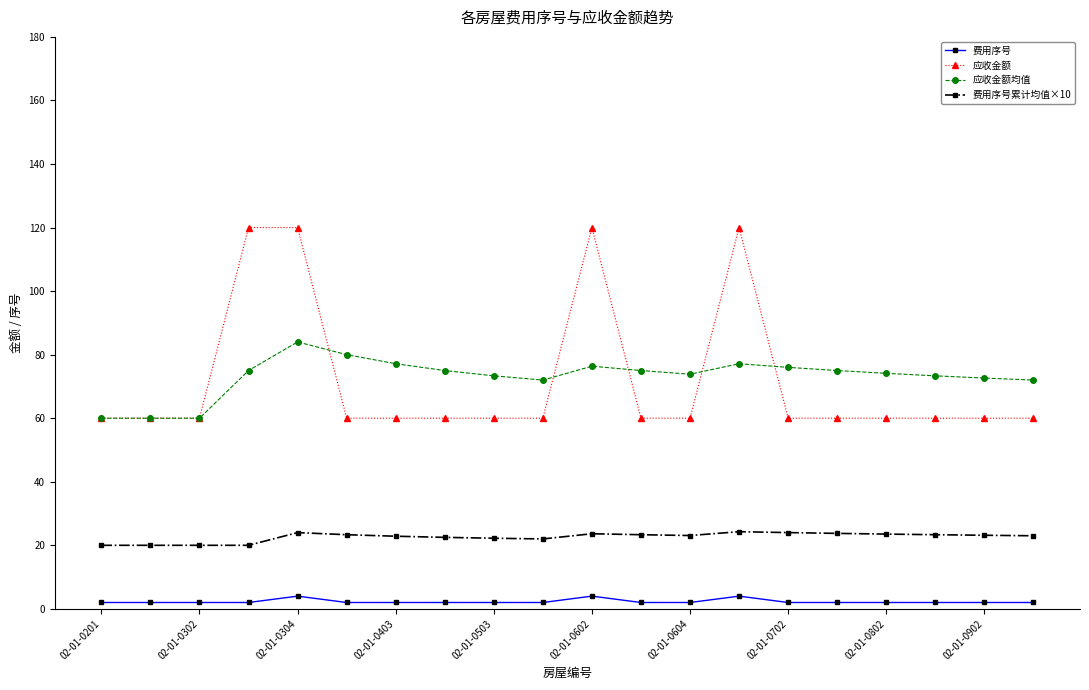

True or false: 应收金额 and 费用序号 intersect in this chart.

False